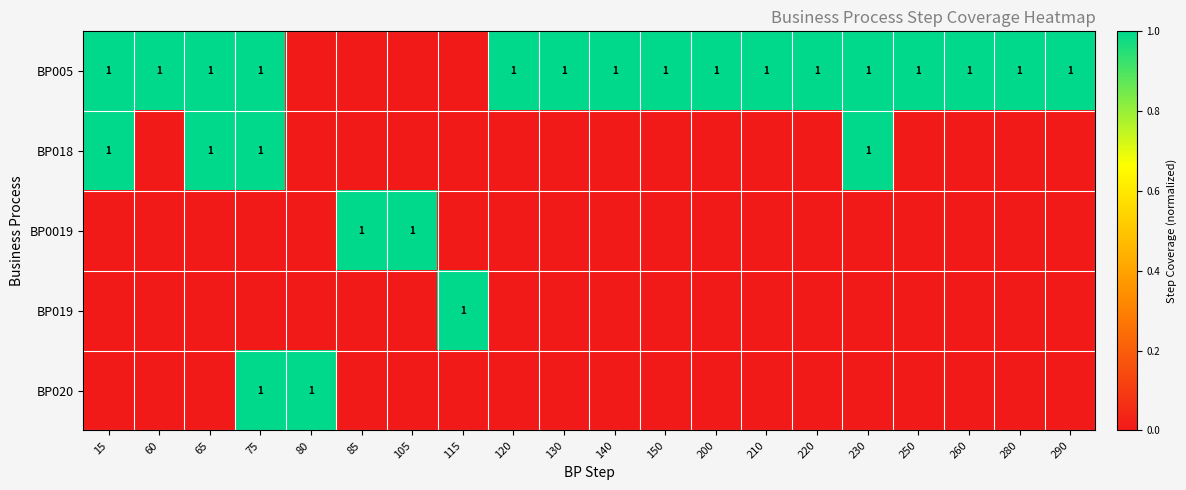

The BP005 series shows 2 at 210. True or false?

False